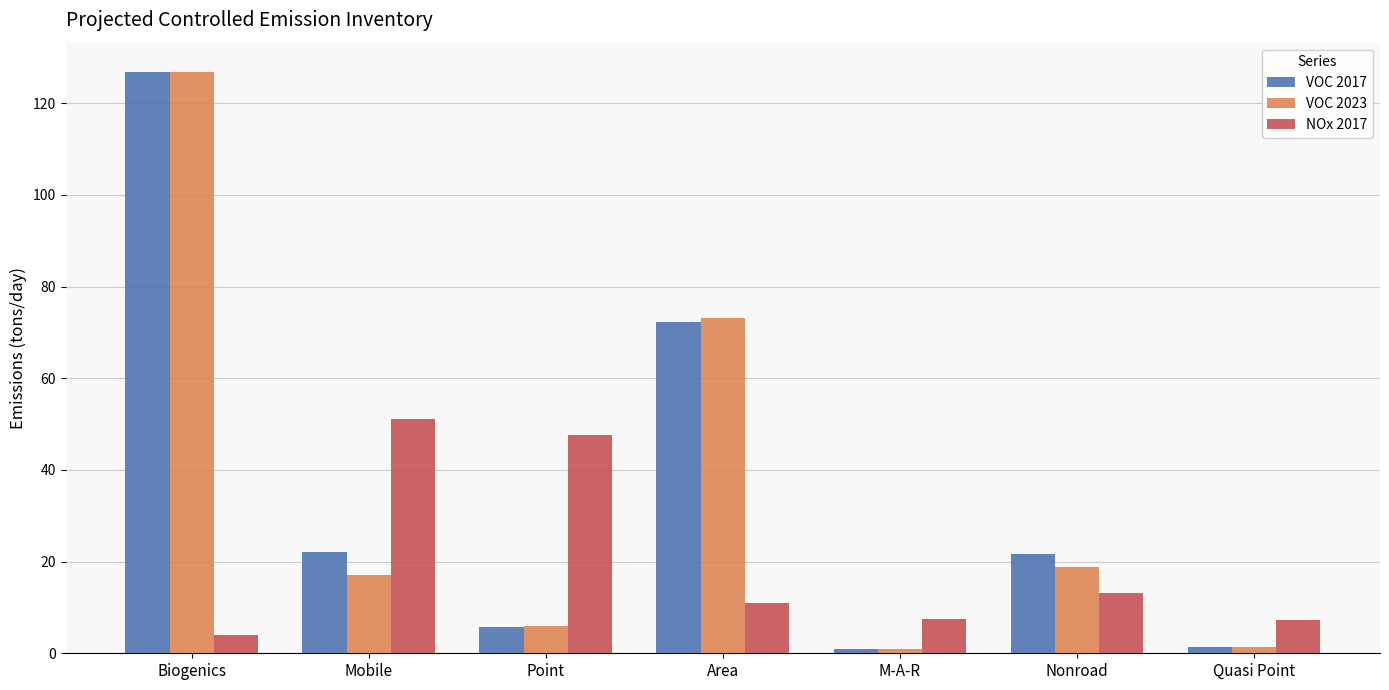

What are all the series names shown in the legend?

VOC 2017, VOC 2023, NOx 2017